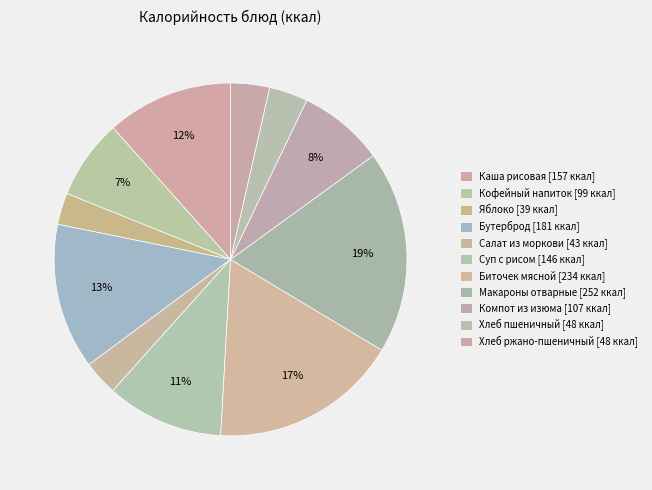

Which slice is the smallest?

Яблоко